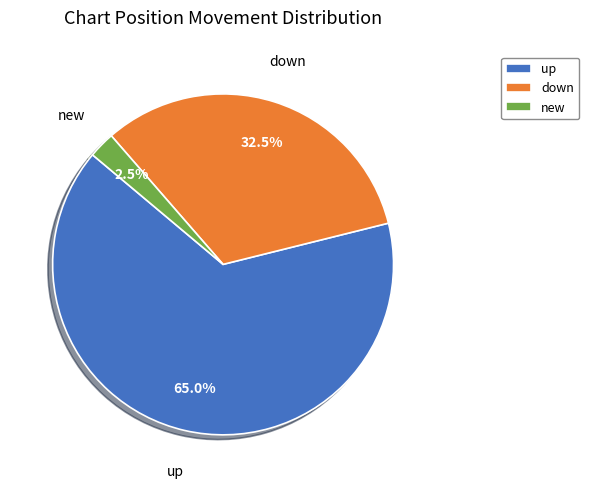

Which category accounts for the majority?

up